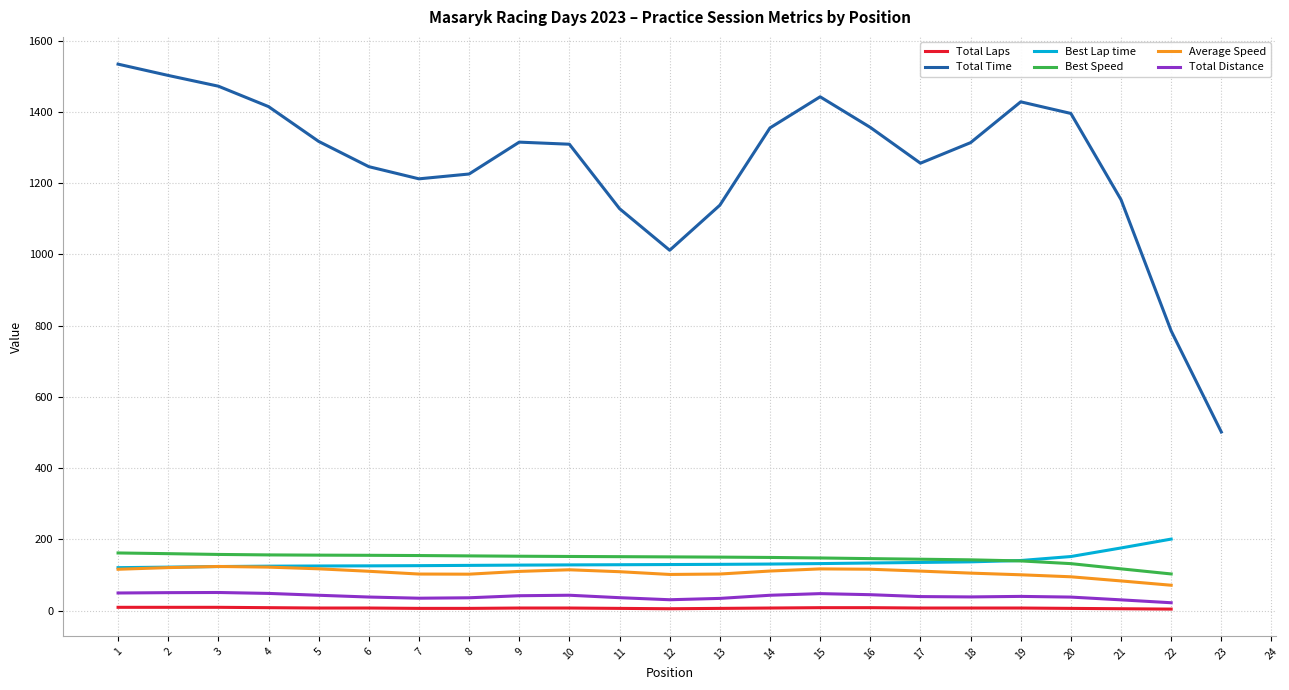

Rank the series at 3 from lowest to highest value.

Total Laps, Total Distance, Best Lap time, Average Speed, Best Speed, Total Time